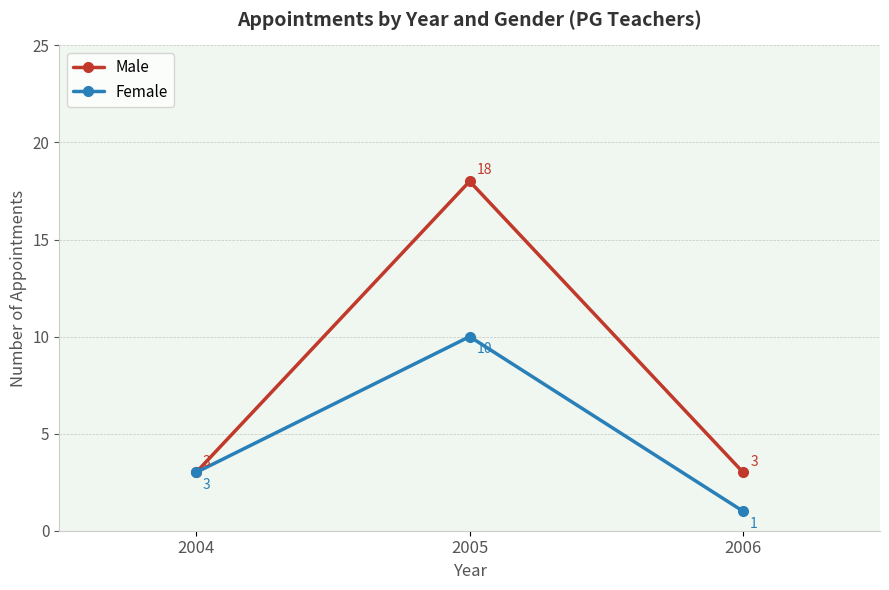

The Male series shows 4 at 2006. True or false?

False